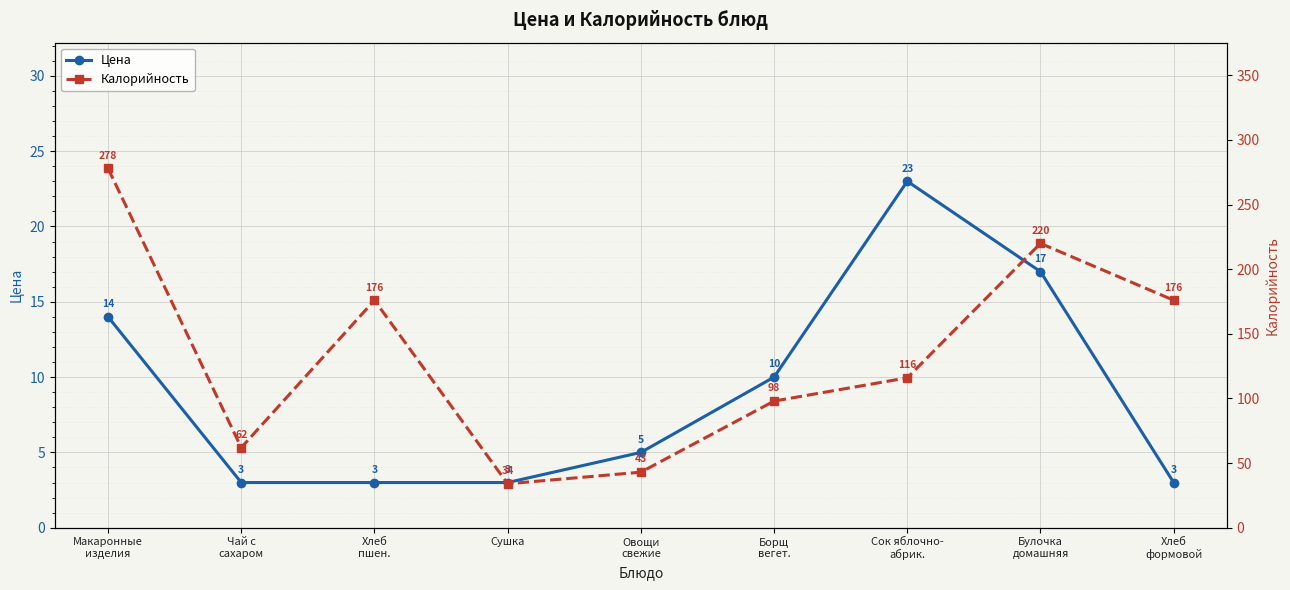

What is the lowest value of the Калорийность series?

34